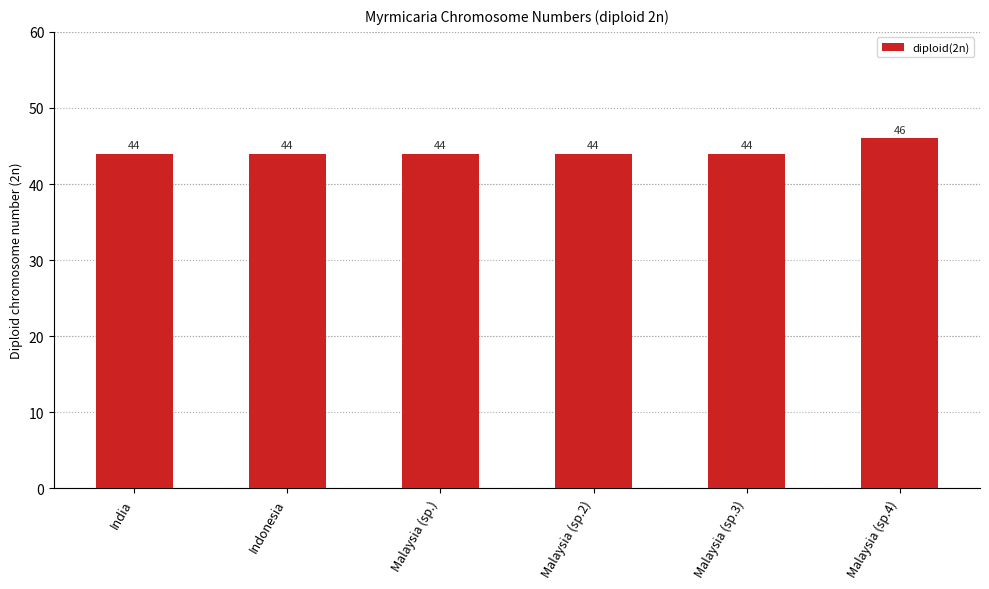

Is it true that the value at India is 44?

True